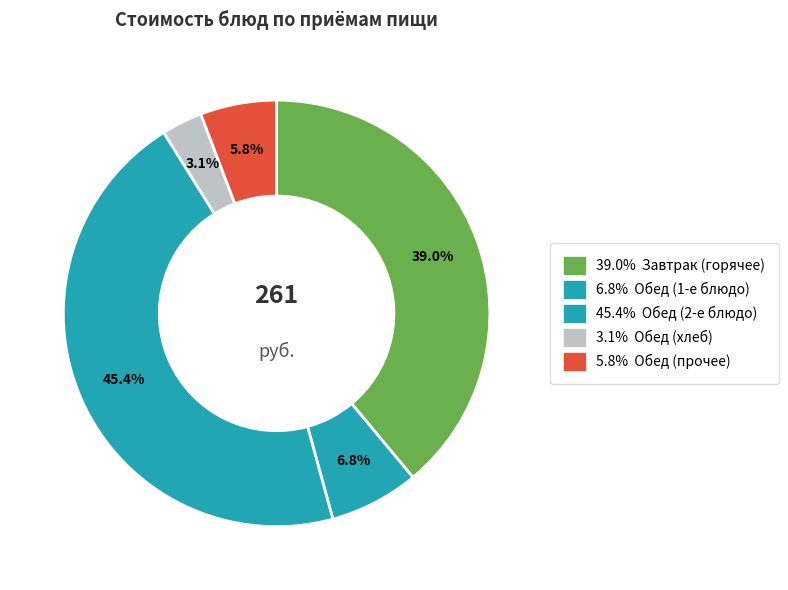

How many segments does this pie chart have?

5